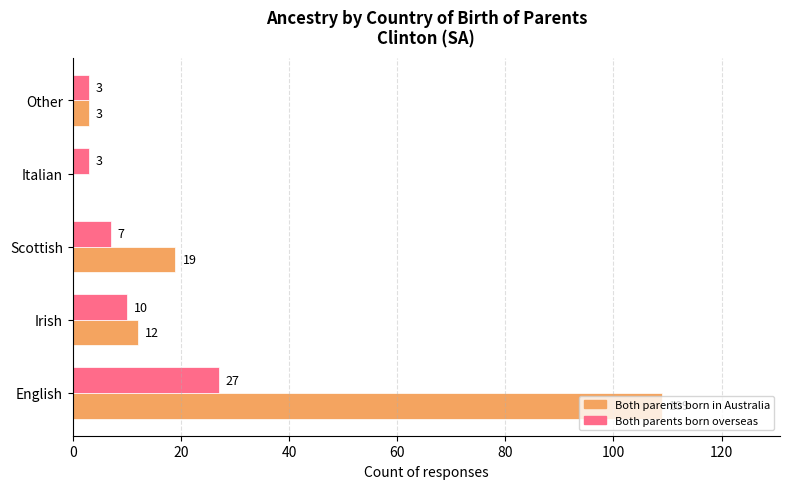

Which series has the largest total across all categories?

Both parents born in Australia